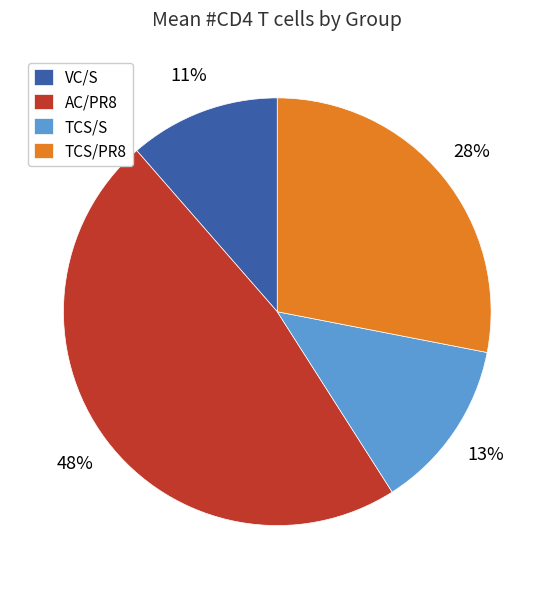

Which category has the smallest portion of the pie?

VC/S